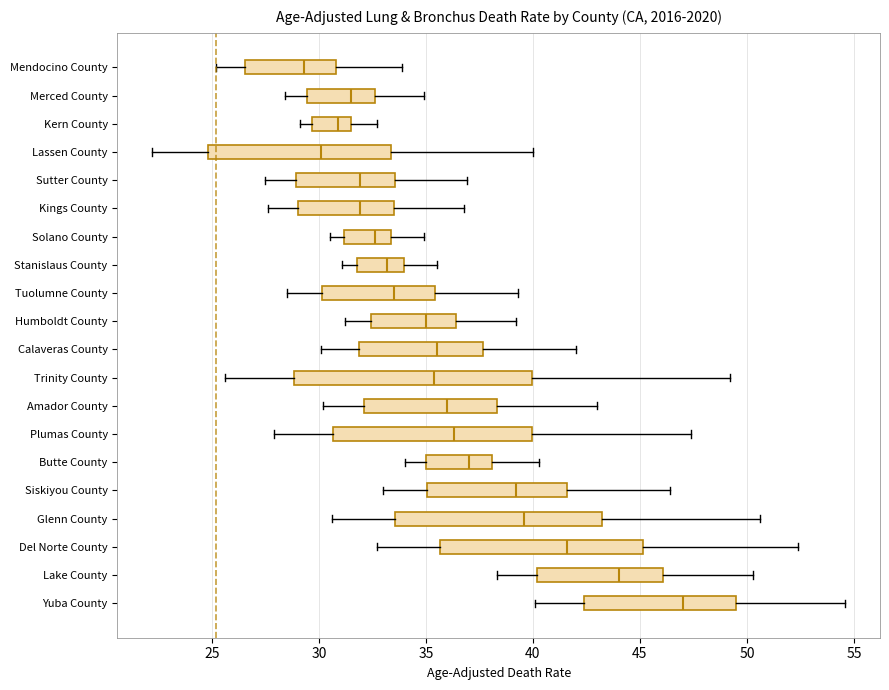

Reading bottom to top, transcribe this box plot: for each box, give where its median line is, the range the box spans, and where its two whiskers end, as read against the x-axis. The values are not printed on the chart, so give them approximately, as read against the axis.

Yuba County: median 47.0, box 42.5 to 49.5, whiskers 40.0 to 54.5
Lake County: median 44.0, box 40.0 to 46.0, whiskers 38.5 to 50.5
Del Norte County: median 41.5, box 35.5 to 45.0, whiskers 32.5 to 52.5
Glenn County: median 39.5, box 33.5 to 43.0, whiskers 30.5 to 50.5
Siskiyou County: median 39.0, box 35.0 to 41.5, whiskers 33.0 to 46.5
Butte County: median 37.0, box 35.0 to 38.0, whiskers 34.0 to 40.5
Plumas County: median 36.5, box 30.5 to 40.0, whiskers 28.0 to 47.5
Amador County: median 36.0, box 32.0 to 38.5, whiskers 30.0 to 43.0
Trinity County: median 35.5, box 29.0 to 40.0, whiskers 25.5 to 49.0
Calaveras County: median 35.5, box 32.0 to 37.5, whiskers 30.0 to 42.0
Humboldt County: median 35.0, box 32.5 to 36.5, whiskers 31.0 to 39.0
Tuolumne County: median 33.5, box 30.0 to 35.5, whiskers 28.5 to 39.5
Stanislaus County: median 33.0, box 32.0 to 34.0, whiskers 31.0 to 35.5
Solano County: median 32.5, box 31.0 to 33.5, whiskers 30.5 to 35.0
Kings County: median 32.0, box 29.0 to 33.5, whiskers 27.5 to 37.0
Sutter County: median 32.0, box 29.0 to 33.5, whiskers 27.5 to 37.0
Lassen County: median 30.0, box 25.0 to 33.5, whiskers 22.0 to 40.0
Kern County: median 31.0, box 29.5 to 31.5, whiskers 29.0 to 32.5
Merced County: median 31.5, box 29.5 to 32.5, whiskers 28.5 to 35.0
Mendocino County: median 29.5, box 26.5 to 31.0, whiskers 25.0 to 34.0